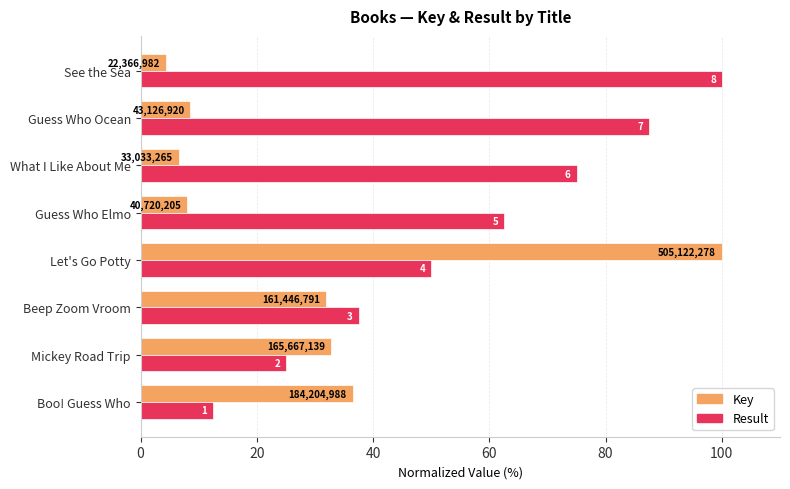

What are all the series names shown in the legend?

Key, Result